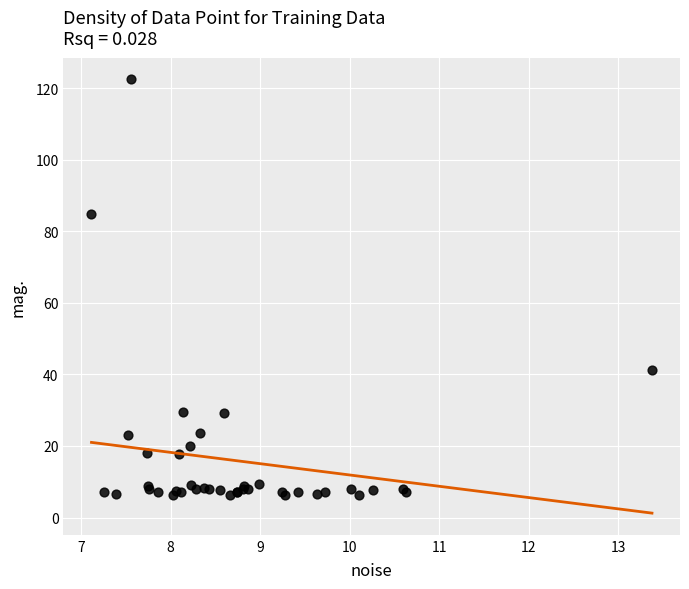

What Y value in the scatter plot is closest to 64?

84.7